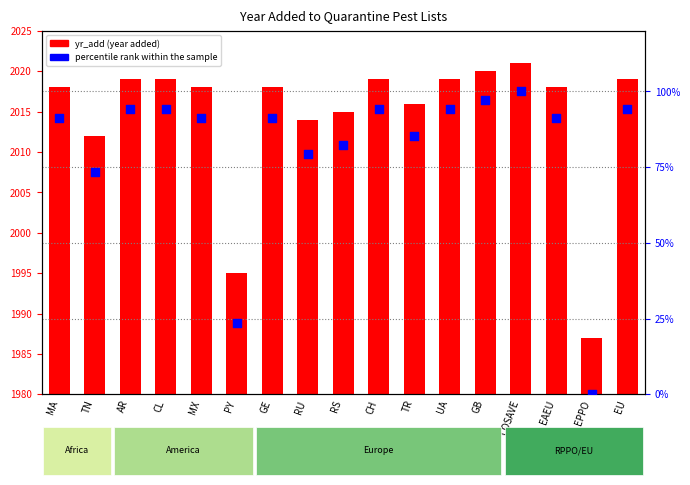

Which series reaches the maximum Y coordinate?

yr_add